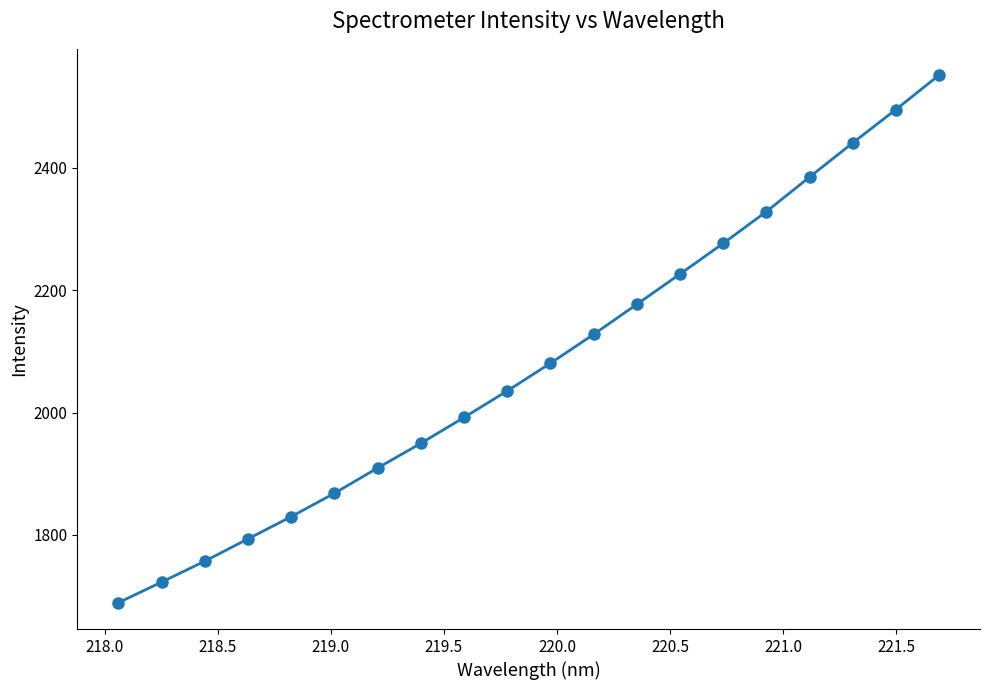

How many lines are shown in the chart?

1